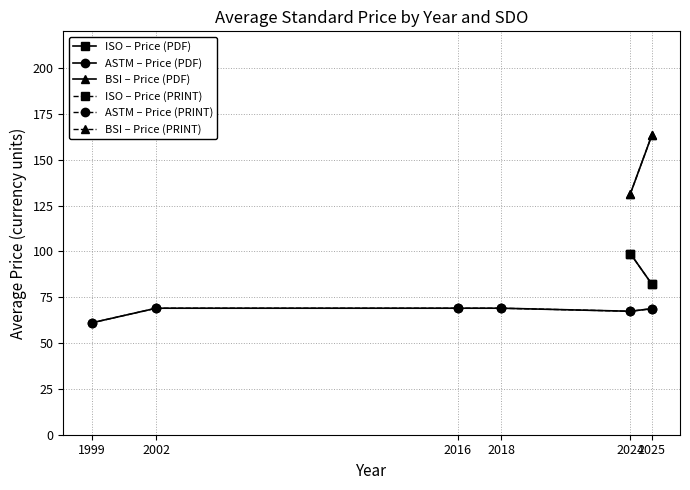

What is the value of the ISO – Price (PDF) point at the 6th from the left?

82.0